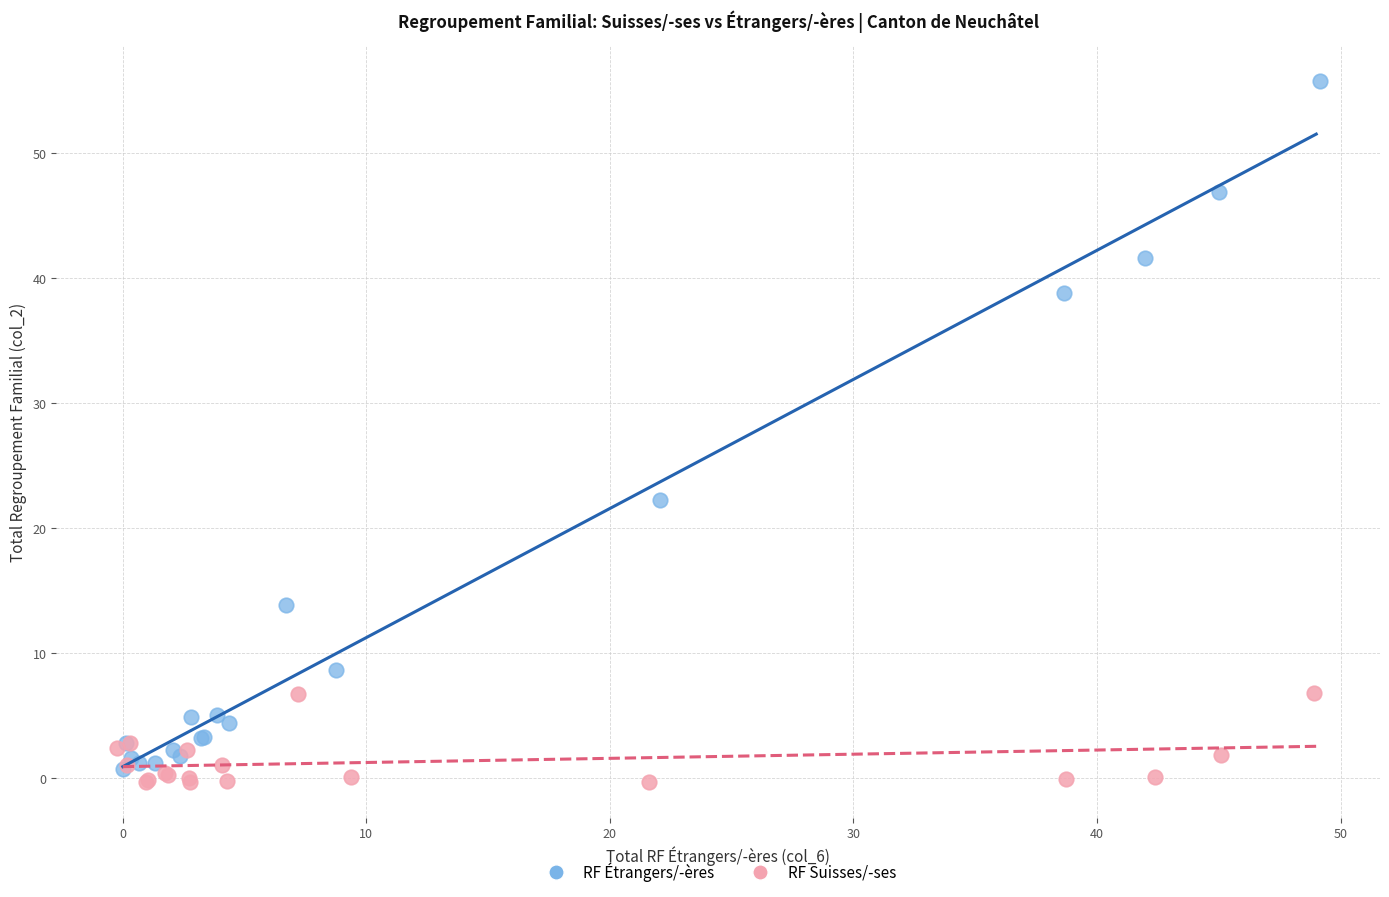

Which series contains the highest Y value?

RF Étrangers/-ères